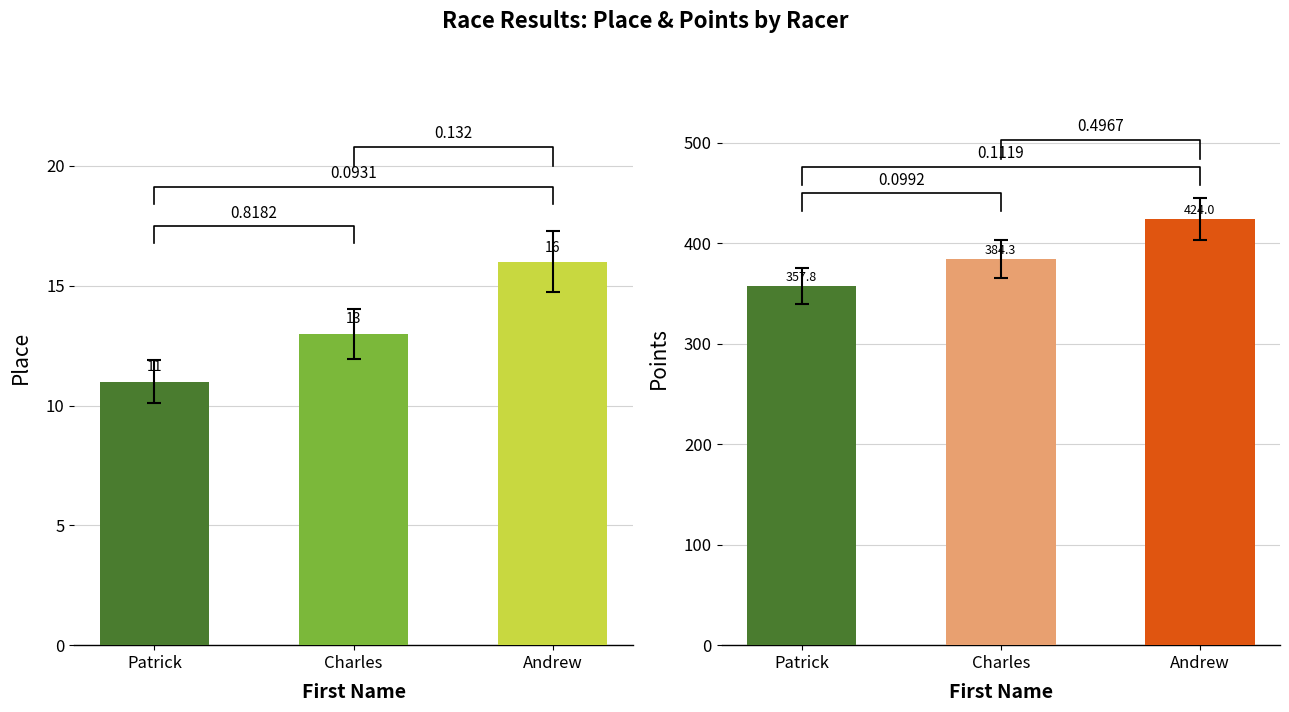

What is the maximum value shown in the chart?

445.2